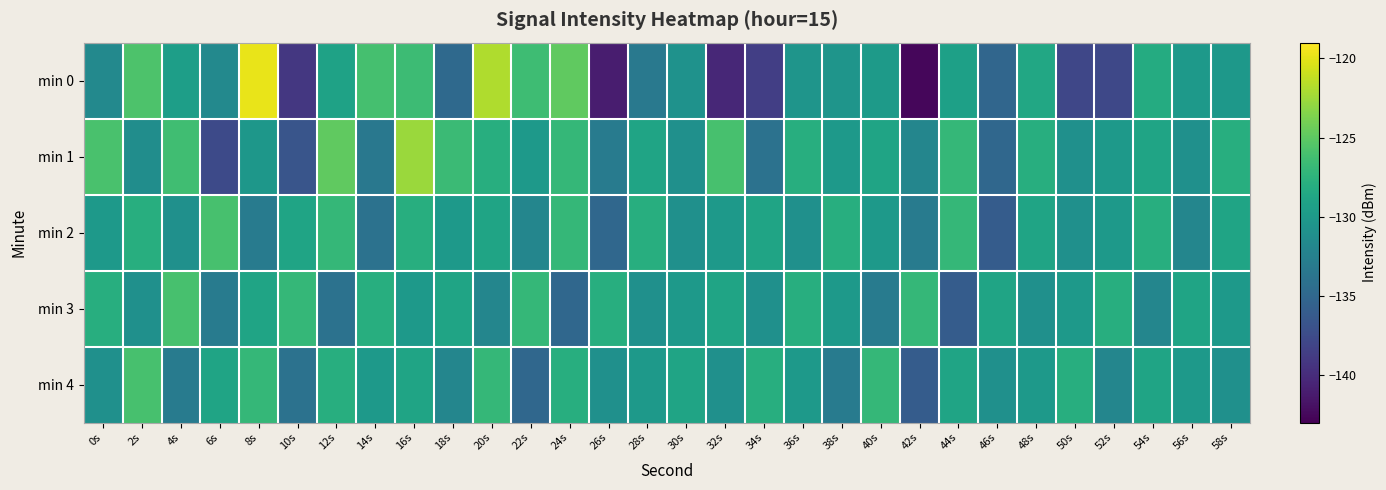

Which series has the widest spread of values?

min 0